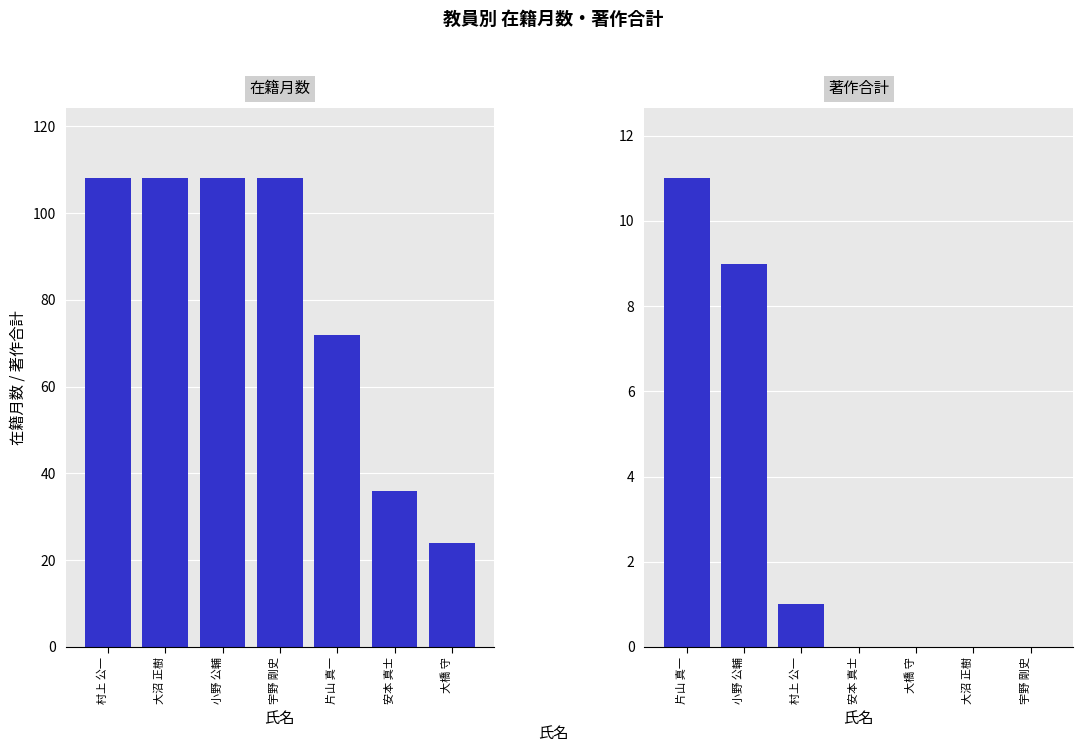

What is the sum of all 在籍月数 values?

564